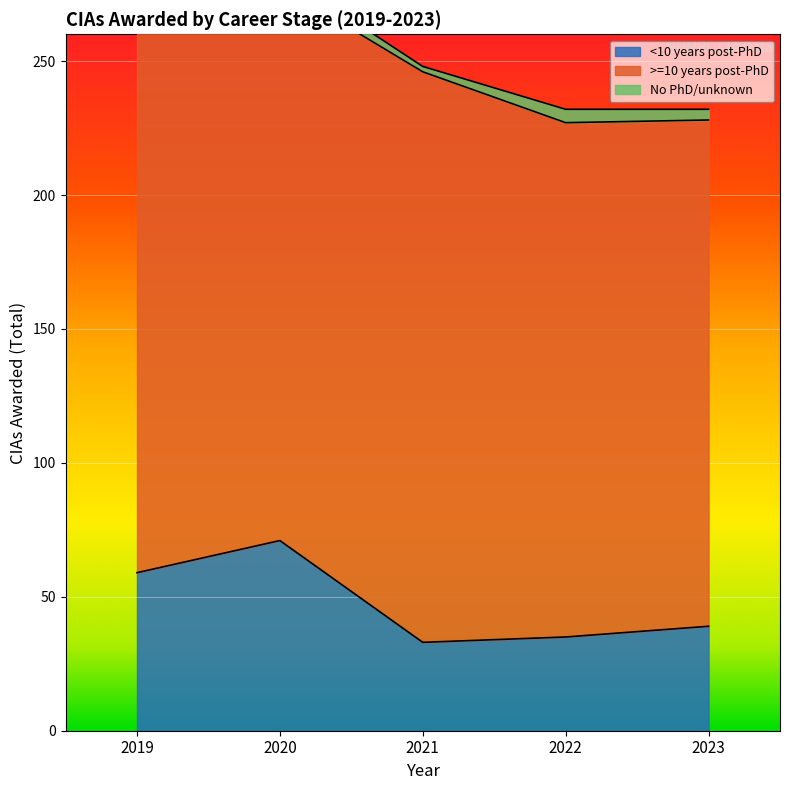

True or false: <10 years post-PhD and No PhD/unknown intersect in this chart.

False